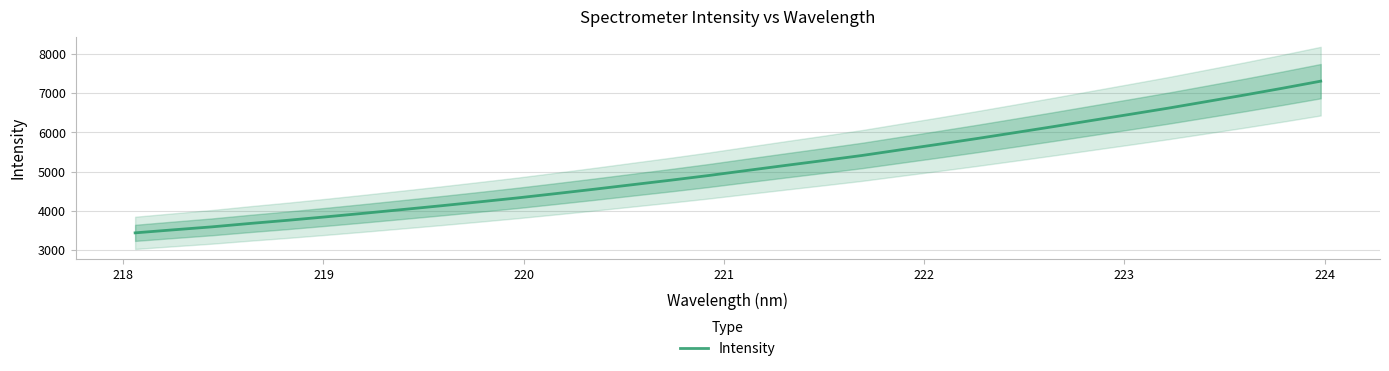

What is the highest value of the Intensity series?

7310.8